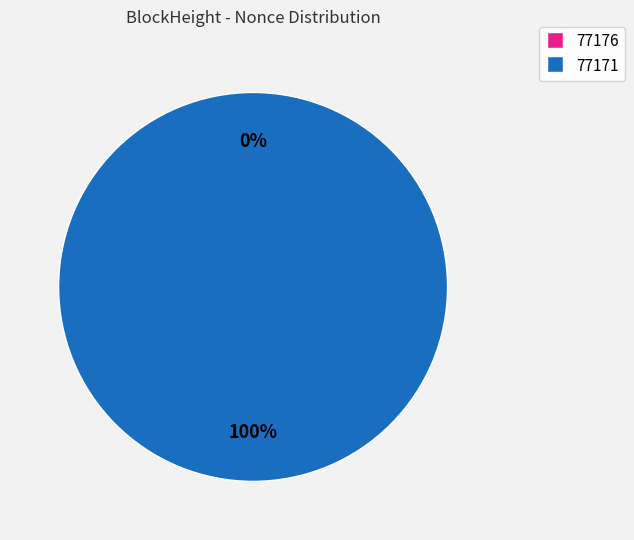

To the nearest percent, what is the difference between the largest and smallest slice percentages?

100%